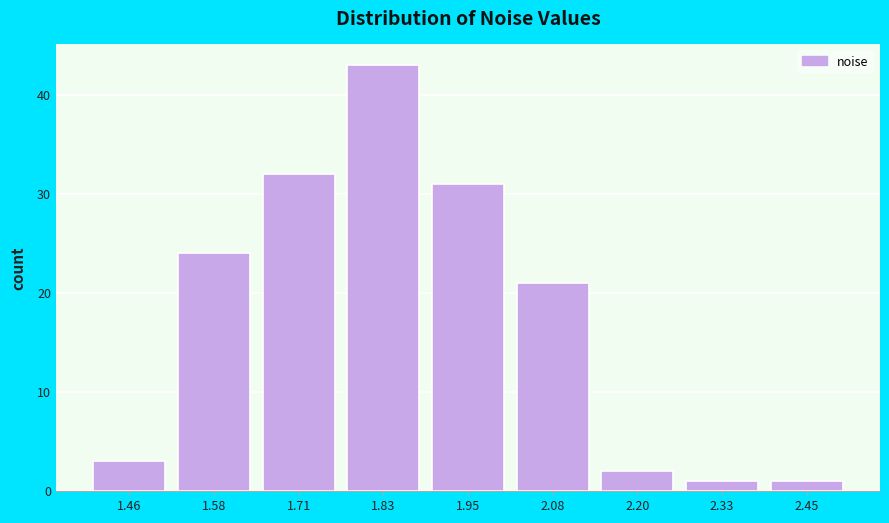

Over which range of the x-axis is the bar tallest?

1.76 to 1.90